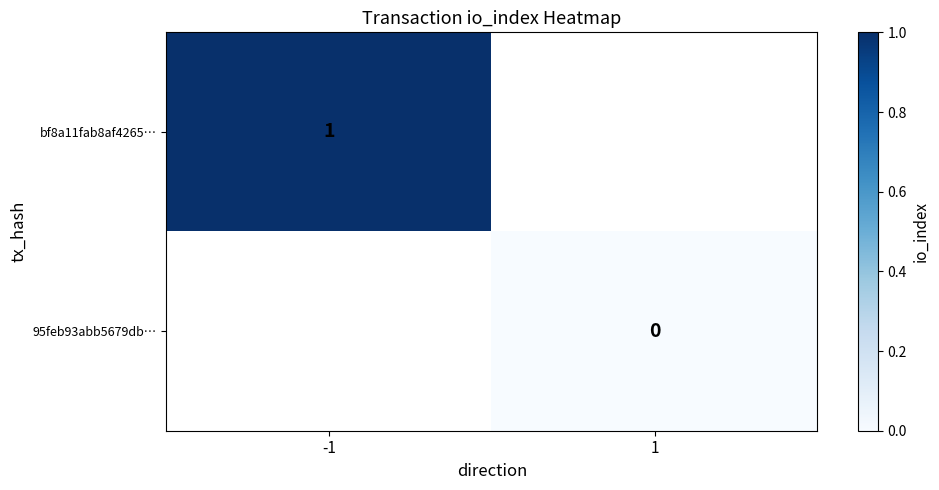

The value of bf8a11fab8af4265… at -1 is 0. True or false?

False